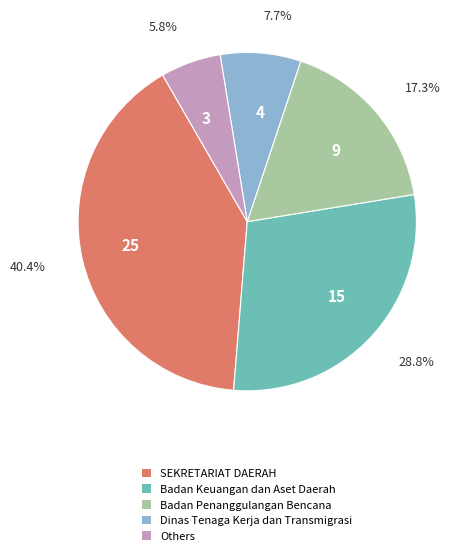

Is there any slice that represents more than half of the pie?

No